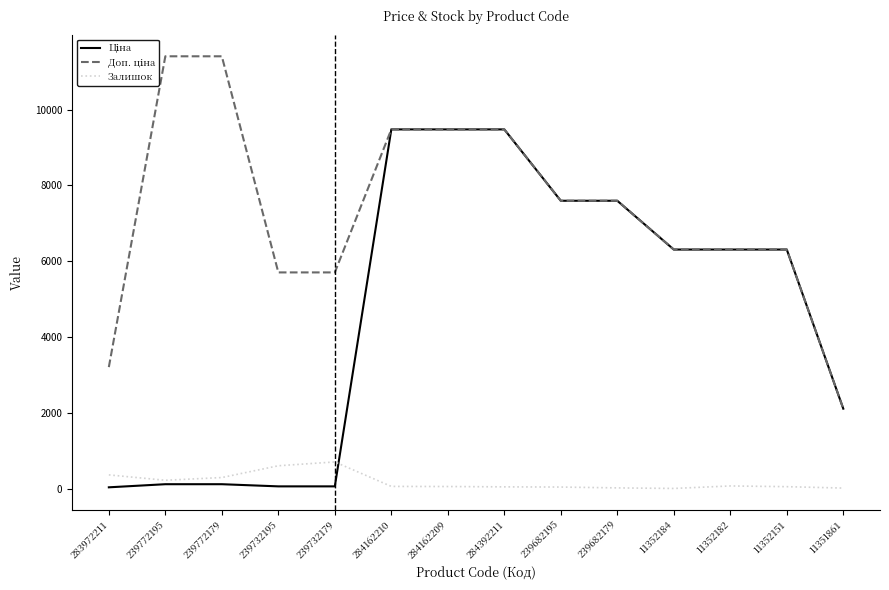

True or false: Залишок has a value of 19.2 at 239682195.

False